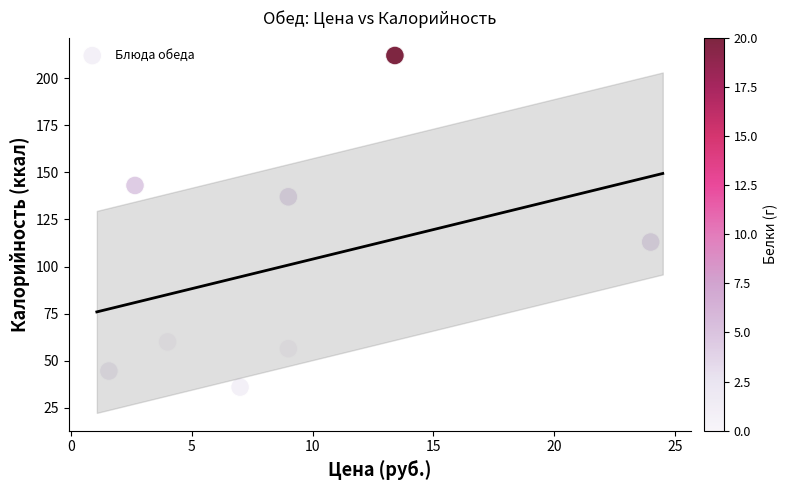

What is the average X value?

8.8